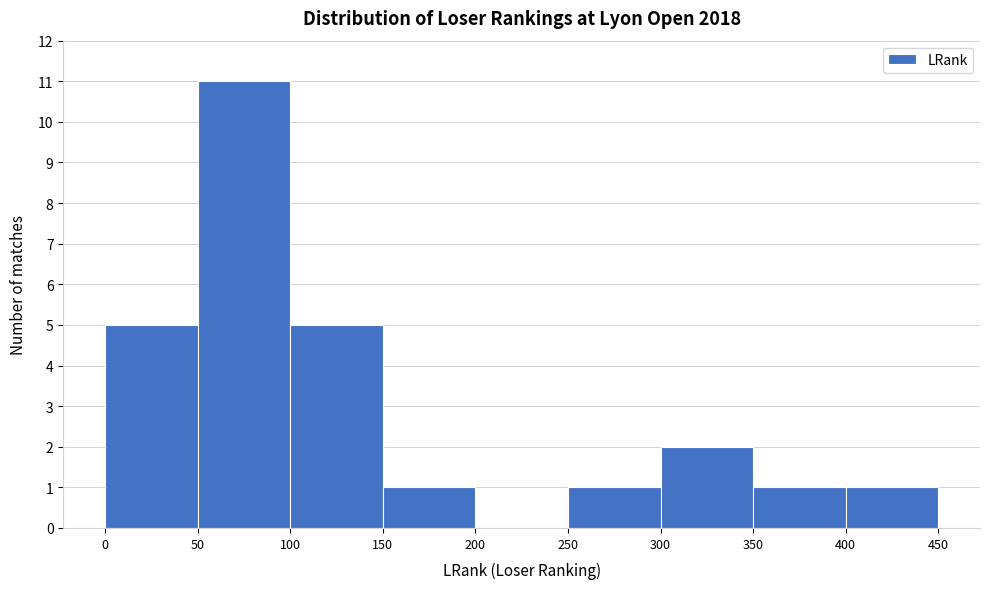

Reading left to right, list every bar in this chart as the range it spans on the x-axis followed by its height. The values are not printed on the chart, so give them approximately, as read against the axis.

0 to 50: 5
50 to 100: 11
100 to 150: 5
150 to 200: 1
200 to 250: 0
250 to 300: 1
300 to 350: 2
350 to 400: 1
400 to 450: 1